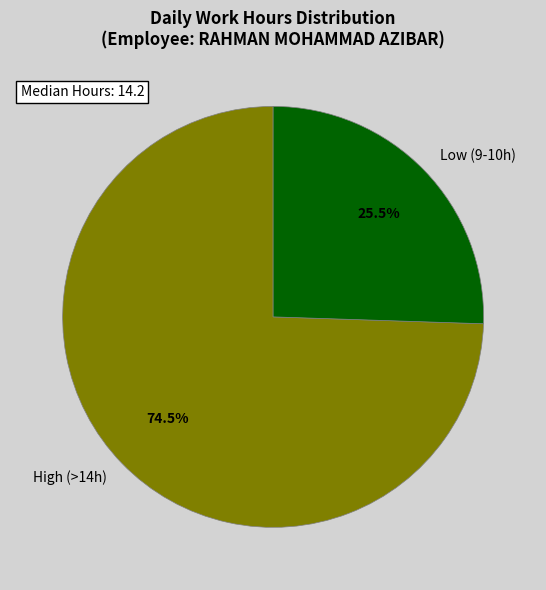

Which slice represents more than half of the pie?

High (>14h)